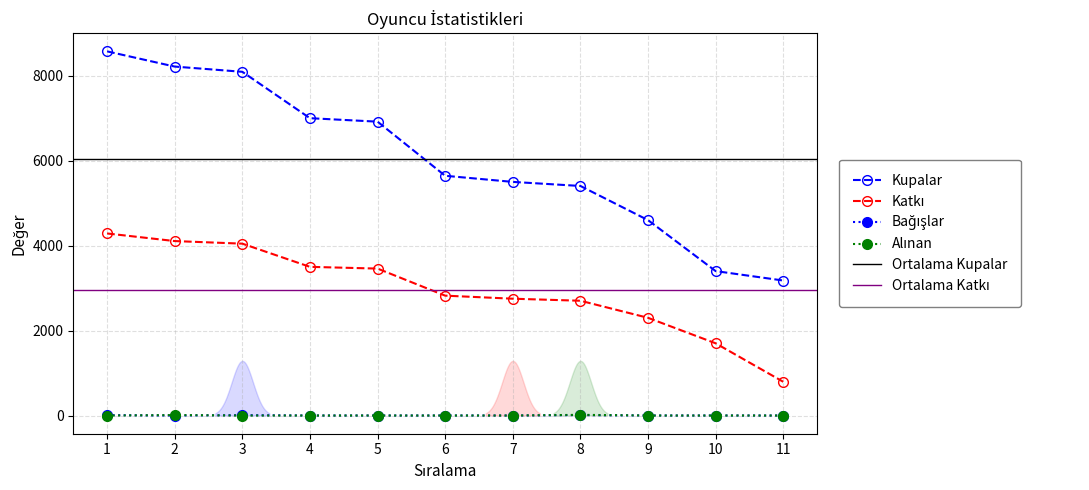

What is the sum of all Kupalar values?

66524